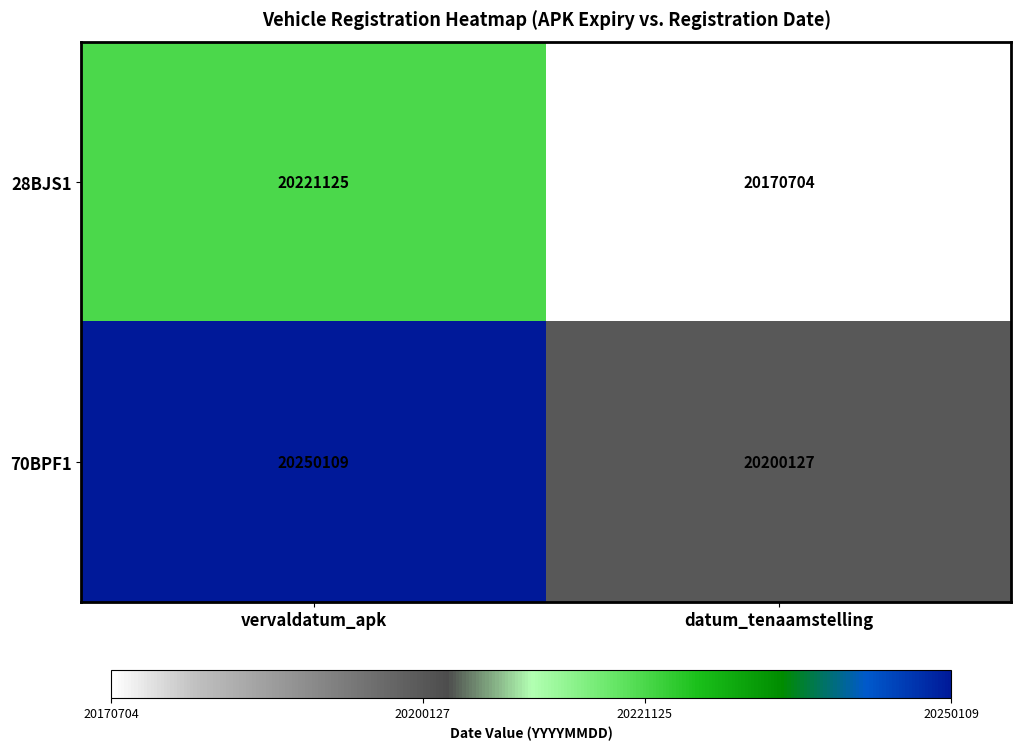

At which category is the sum across all series the highest?

vervaldatum_apk